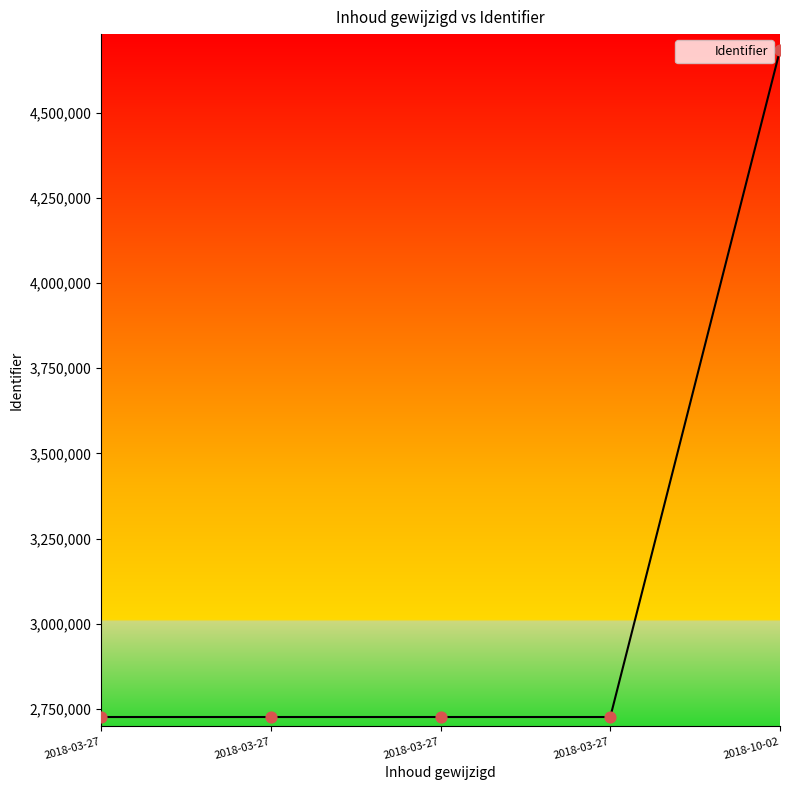

What is the lowest value of the Identifier series?

2726486.0